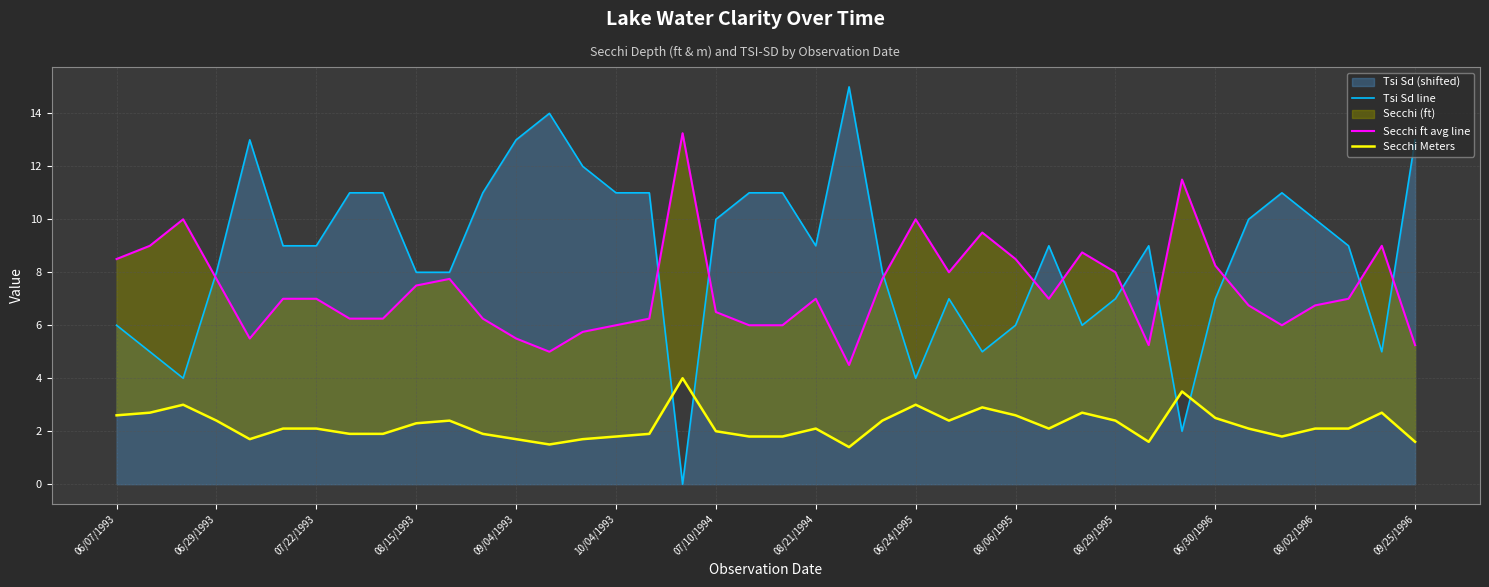

The Tsi Sd line series shows 9.0 at 28. True or false?

True